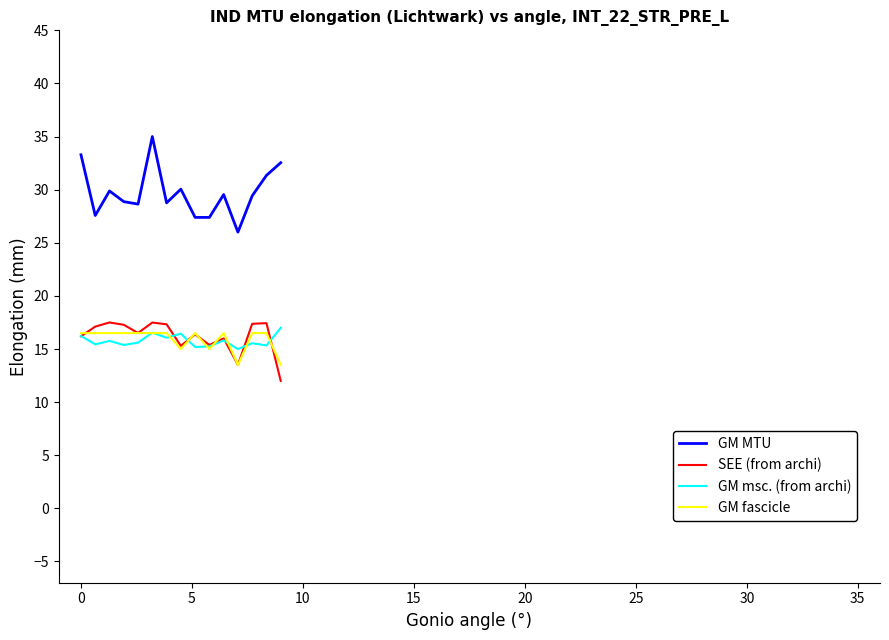

Which series has the largest total across all categories?

GM MTU